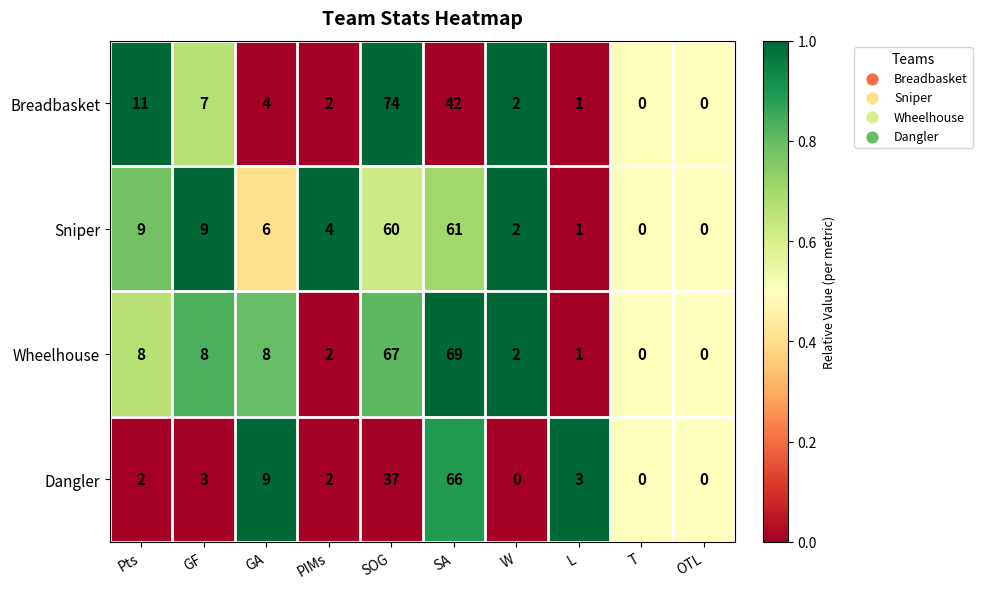

The value of Wheelhouse at PIMs is 2. True or false?

True